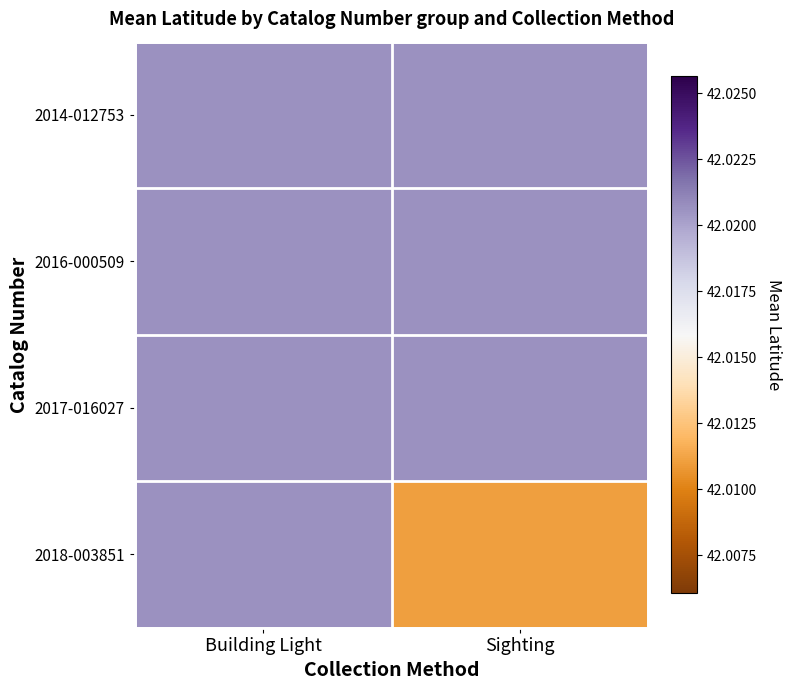

Reading right to left, extract all data points from this chart.

2014-012753: Sighting=42.0	Building Light=42.0
2016-000509: Sighting=42.0	Building Light=42.0
2017-016027: Sighting=42.0	Building Light=42.0
2018-003851: Sighting=42.0	Building Light=42.0